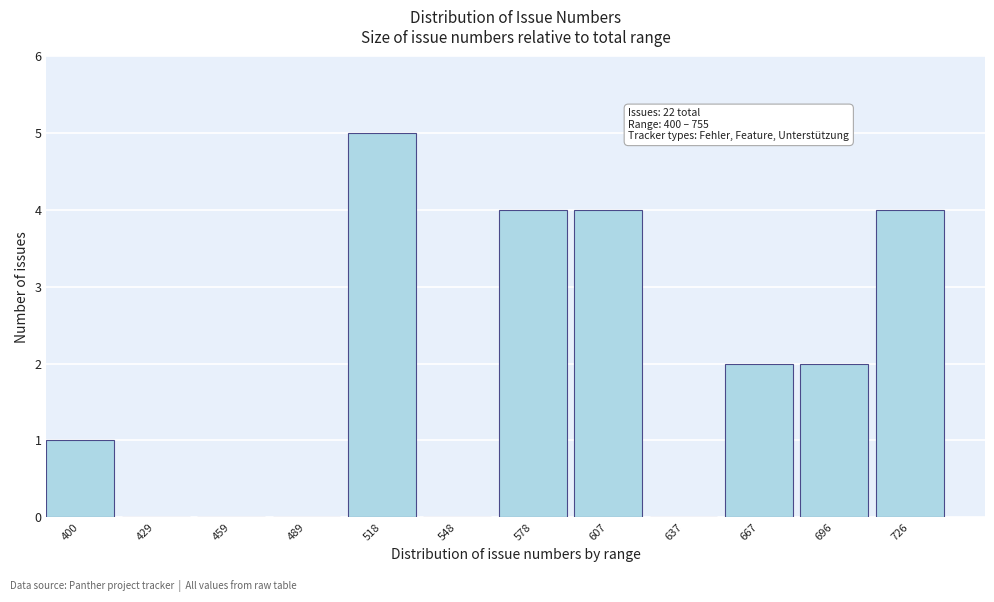

Reading right to left, list all the values displayed in this chart.

726=4	696=2	667=2	637=0	607=4	578=4	548=0	518=5	489=0	459=0	429=0	400=1